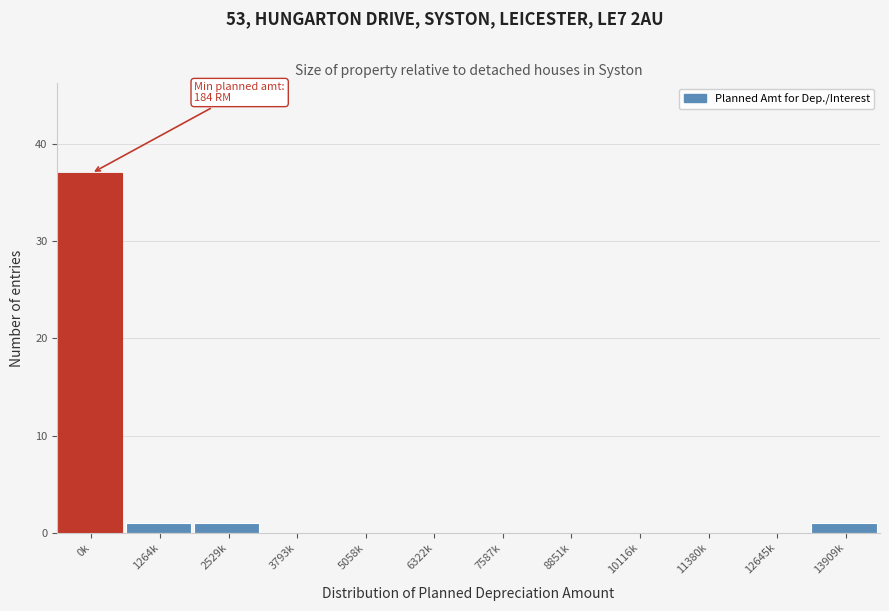

Reading left to right, extract all data points from this chart.

0k=37	1264k=1	2529k=1	3793k=0	5058k=0	6322k=0	7587k=0	8851k=0	10116k=0	11380k=0	12645k=0	13909k=1